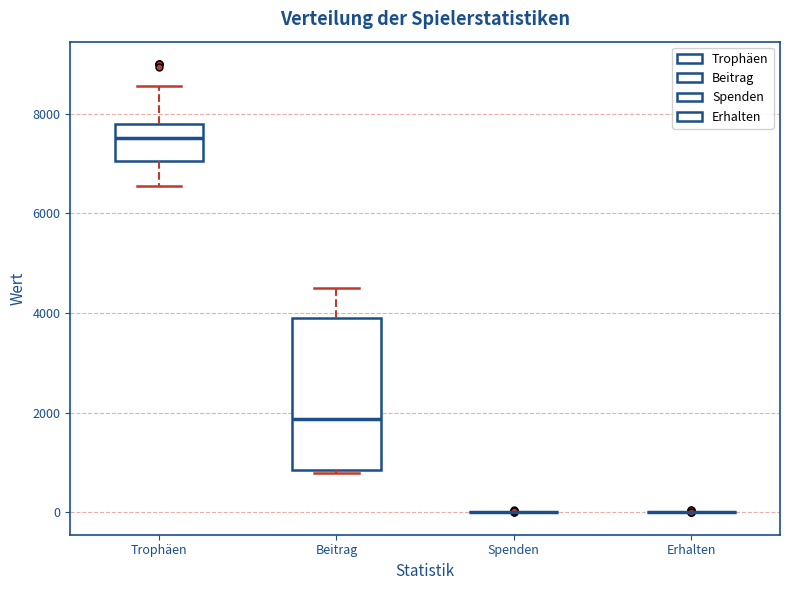

Which box is the tallest, from its lower edge to its upper edge?

Beitrag